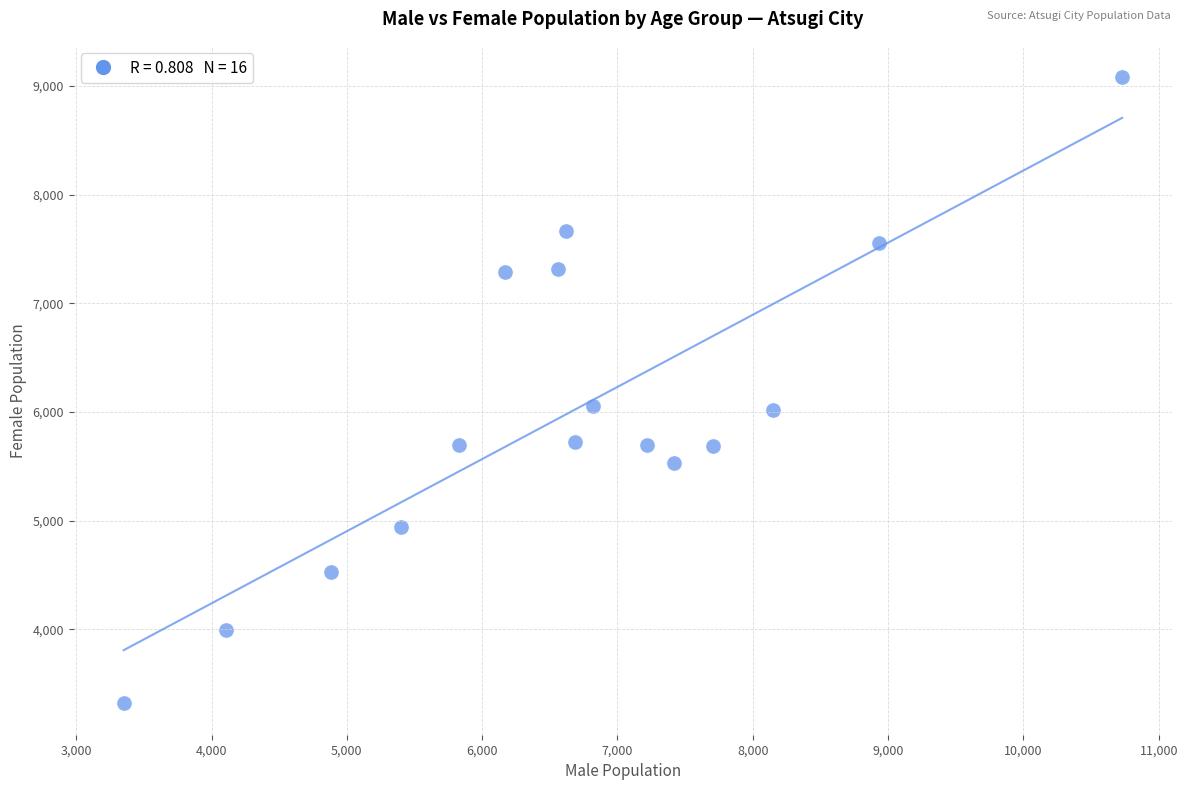

What is the range of X values (max minus min)?

7379